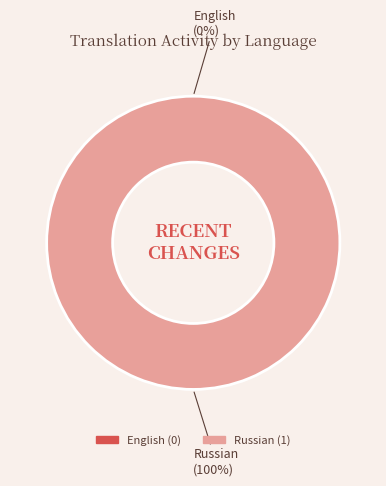

To the nearest percent, what is the difference between the English and Russian slice percentages?

100%